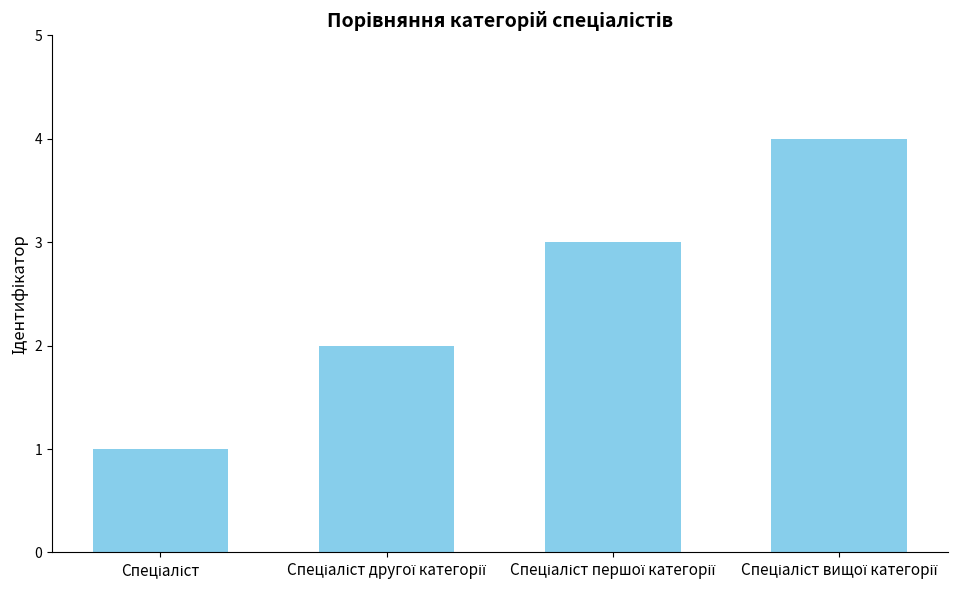

What is the sum of all values?

10